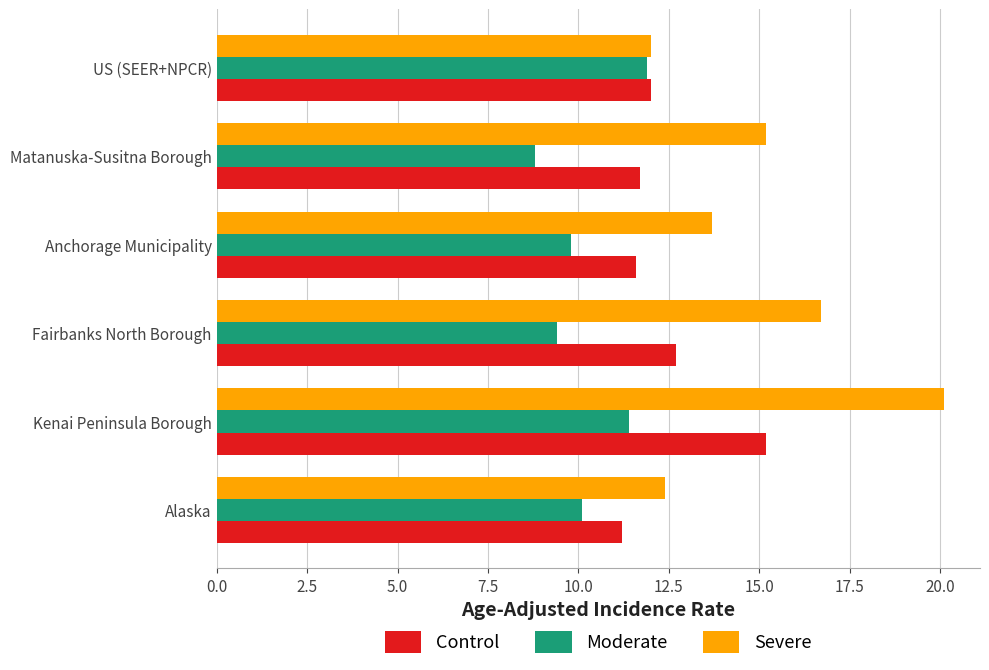

List the series in order of their peak value, highest first.

Severe, Control, Moderate